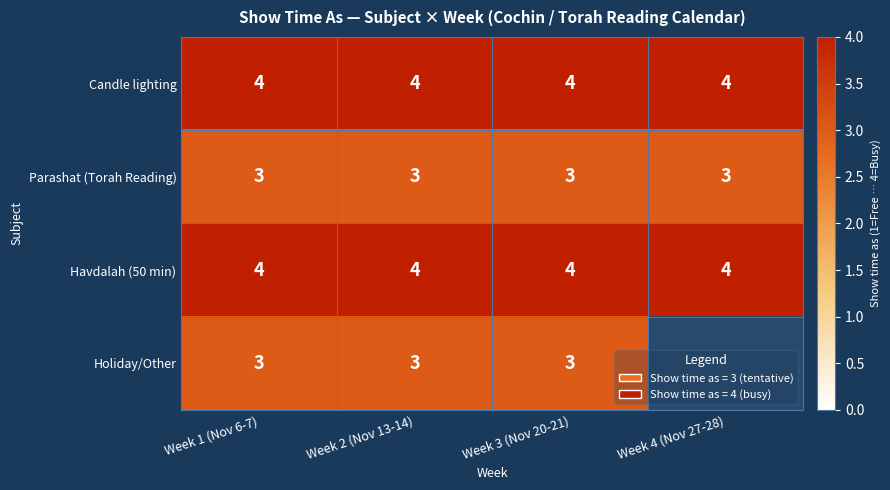

Which category has the lowest value across all series?

Week 1 (Nov 6-7)